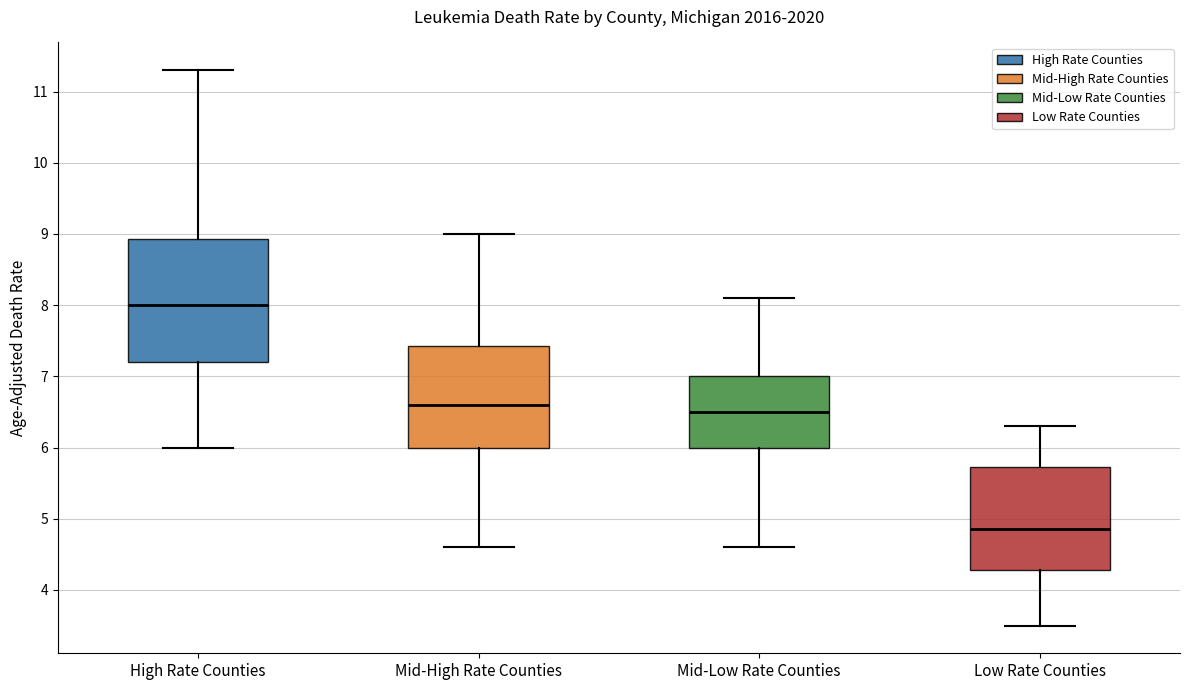

Which box is the tallest, from its lower edge to its upper edge?

High Rate Counties